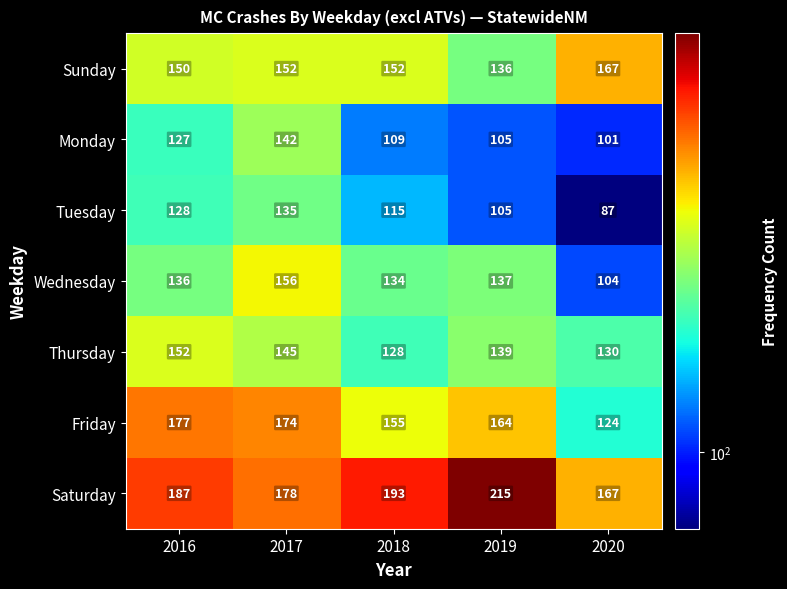

At which category does the chart reach its minimum across all series?

2020